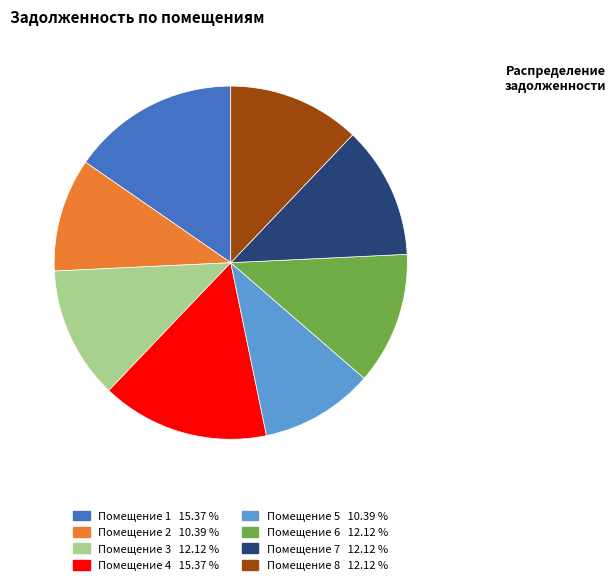

Is there any slice that represents more than half of the pie?

No